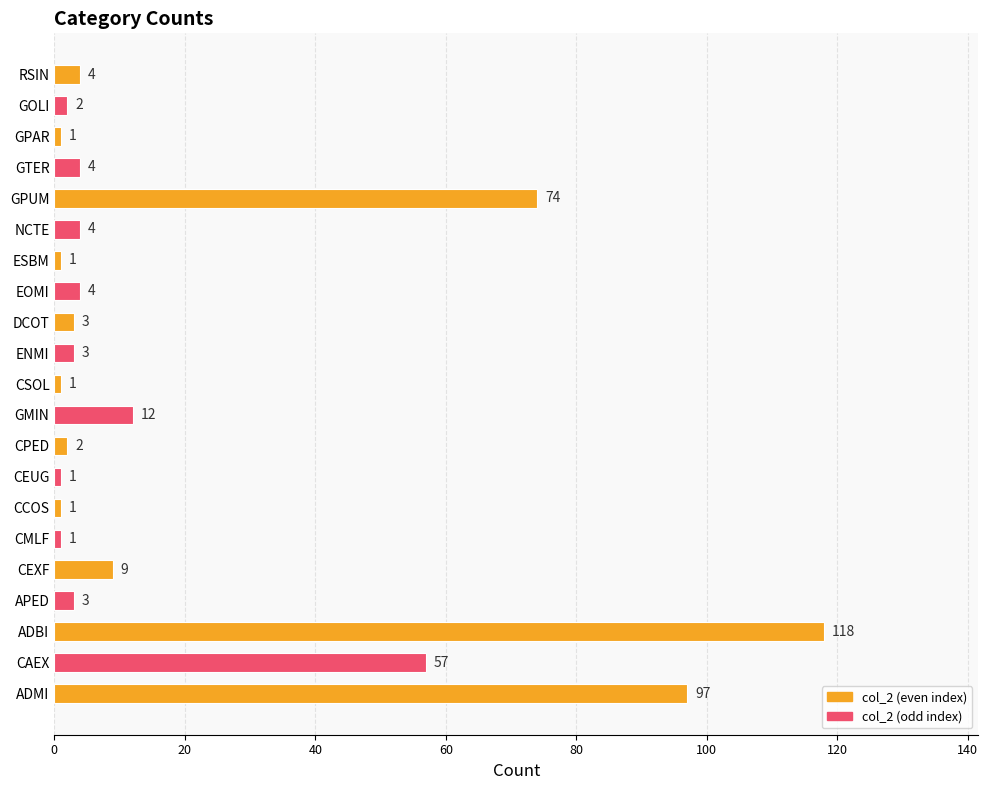

Which label corresponds to the largest value in the chart?

ADBI